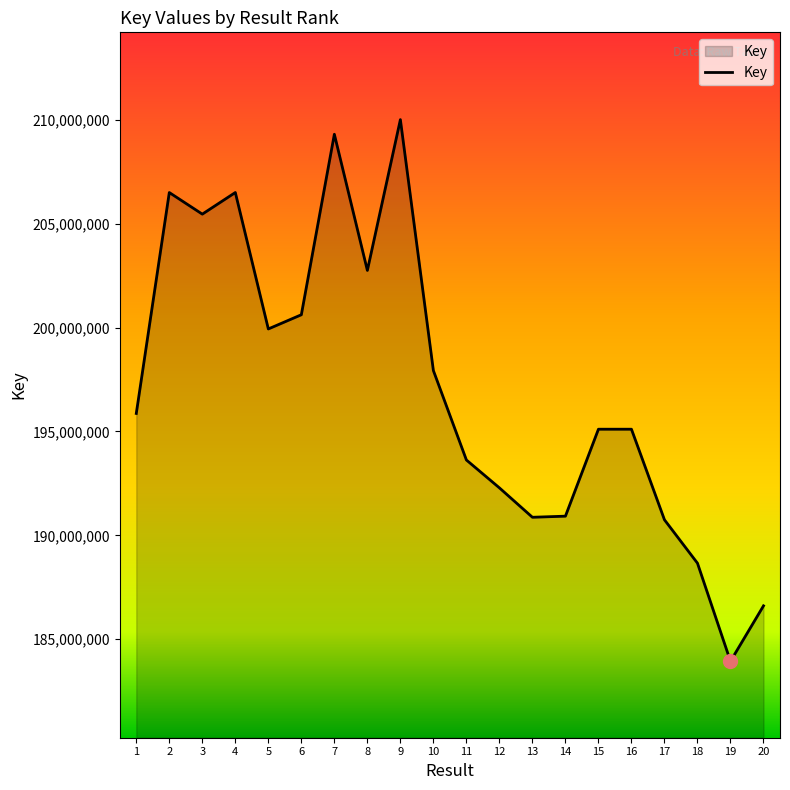

Between 16 and 11, which is larger?

16